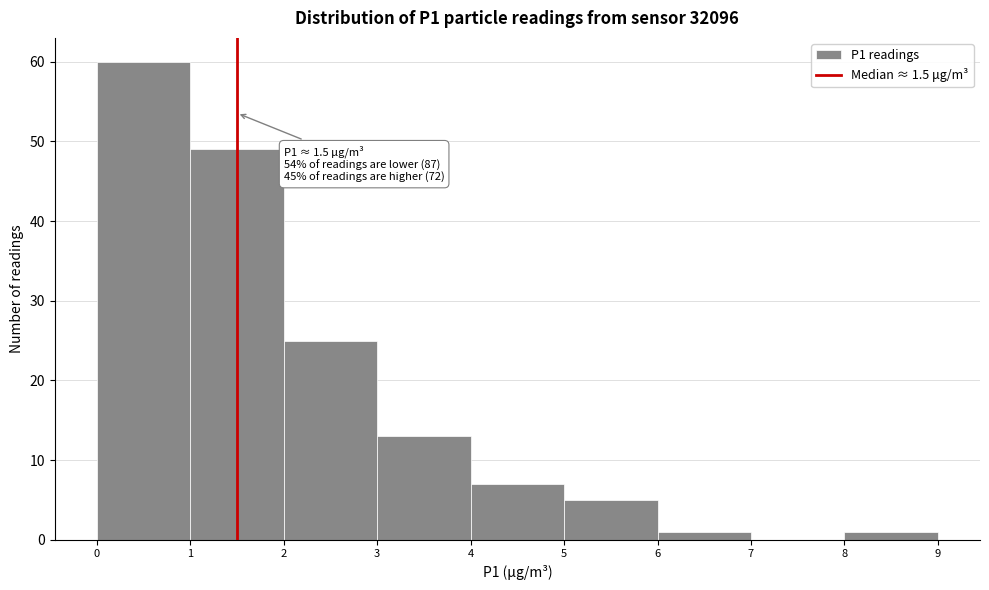

Over which range of the x-axis is the bar tallest?

0 to 1